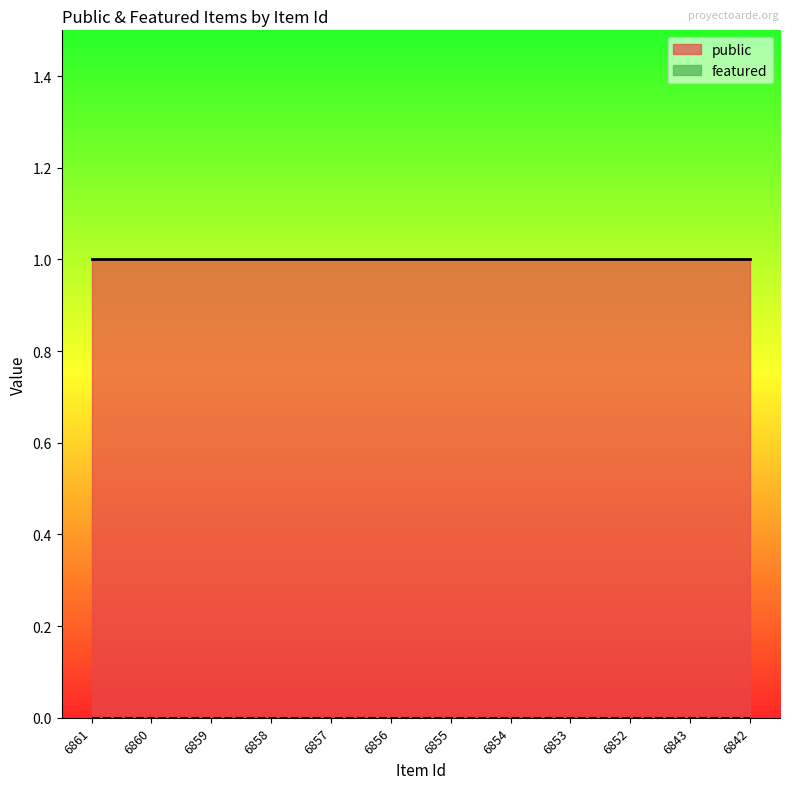

True or false: featured and public intersect in this chart.

False